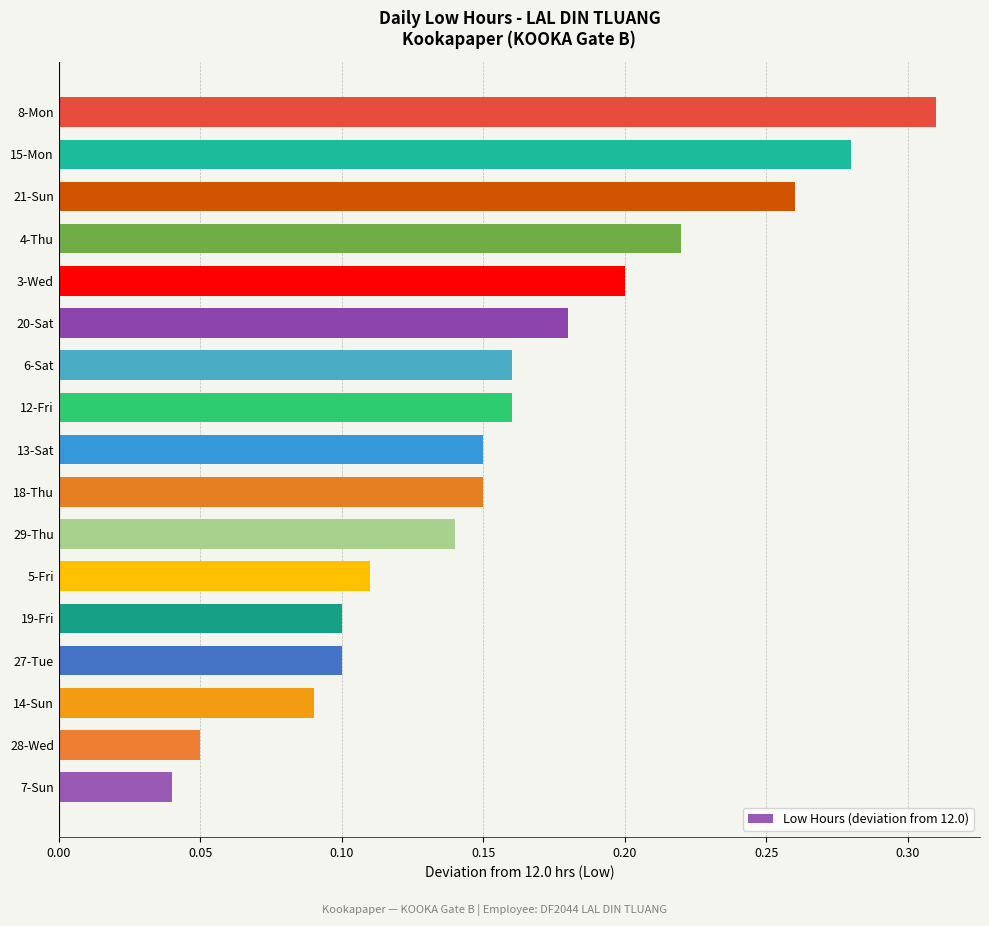

The value at 18-Thu is 0.2. True or false?

True